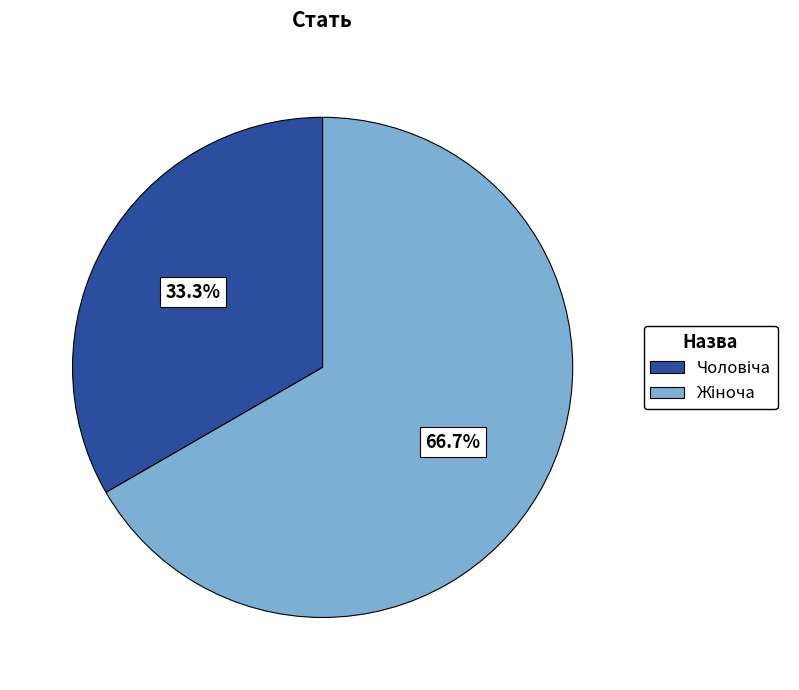

Is there any slice that represents more than half of the pie?

Yes